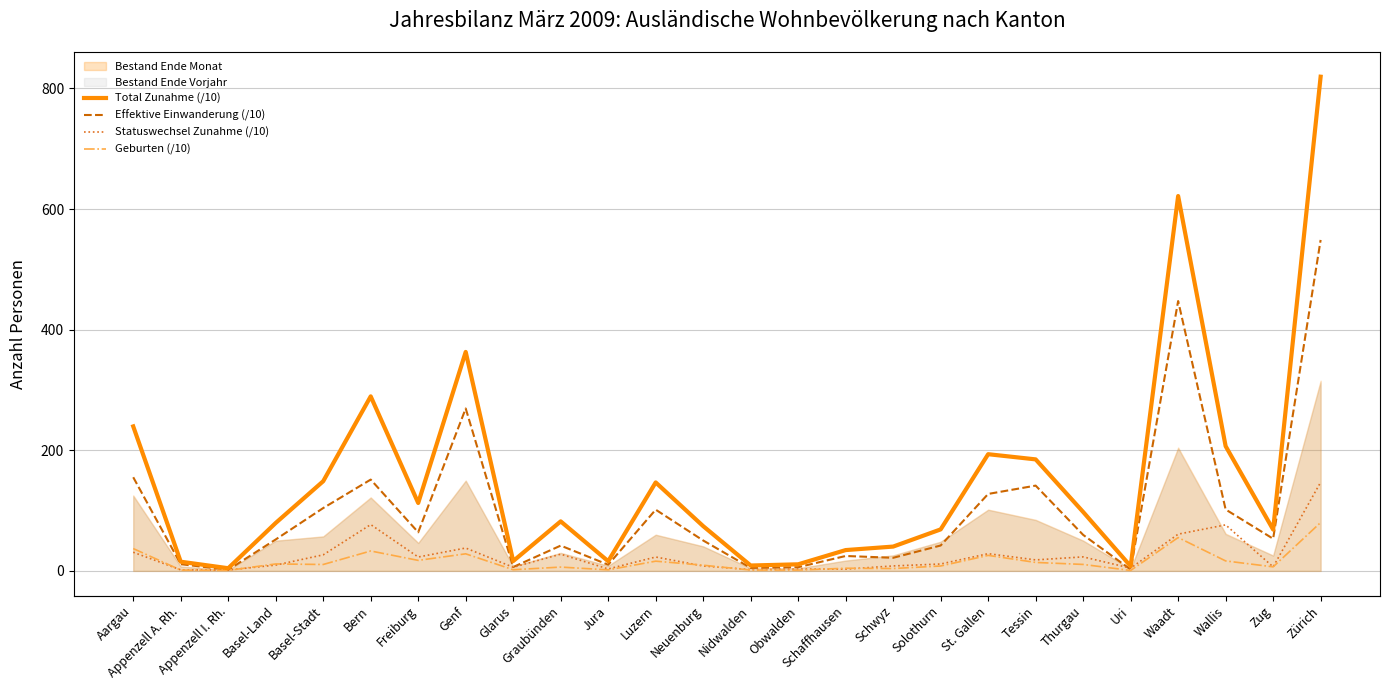

Reading left to right, list all the values displayed in this chart.

Total Zunahme (/10): Aargau=239.6	Appenzell A. Rh.=15.2	Appenzell I. Rh.=4.4	Basel-Land=79.5	Basel-Stadt=148.7	Bern=289.4	Freiburg=112.6	Genf=363.1	Glarus=16.3	Graubünden=82.1	Jura=16.0	Luzern=146.7	Neuenburg=74.2	Nidwalden=8.9	Obwalden=10.9	Schaffhausen=34.5	Schwyz=40.3	Solothurn=68.8	St. Gallen=193.5	Tessin=184.9	Thurgau=97.7	Uri=7.7	Waadt=621.6	Wallis=206.8	Zug=68.5	Zürich=819.5
Effektive Einwanderung (/10): Aargau=155.3	Appenzell A. Rh.=11.1	Appenzell I. Rh.=1.8	Basel-Land=52.1	Basel-Stadt=104.2	Bern=151.4	Freiburg=64.0	Genf=269.3	Glarus=6.4	Graubünden=41.9	Jura=10.2	Luzern=101.5	Neuenburg=50.4	Nidwalden=4.9	Obwalden=6.1	Schaffhausen=24.7	Schwyz=21.7	Solothurn=42.1	St. Gallen=127.6	Tessin=141.4	Thurgau=59.7	Uri=2.3	Waadt=447.5	Wallis=101.8	Zug=53.3	Zürich=548.8
Statuswechsel Zunahme (/10): Aargau=30.9	Appenzell A. Rh.=1.7	Appenzell I. Rh.=1.4	Basel-Land=9.6	Basel-Stadt=26.6	Bern=76.8	Freiburg=23.0	Genf=37.9	Glarus=6.0	Graubünden=27.7	Jura=3.2	Luzern=23.0	Neuenburg=8.1	Nidwalden=2.1	Obwalden=3.0	Schaffhausen=2.9	Schwyz=8.2	Solothurn=11.4	St. Gallen=28.5	Tessin=18.2	Thurgau=23.2	Uri=4.5	Waadt=60.9	Wallis=76.3	Zug=6.6	Zürich=147.0
Geburten (/10): Aargau=37.0	Appenzell A. Rh.=1.3	Appenzell I. Rh.=0.8	Basel-Land=11.5	Basel-Stadt=10.6	Bern=33.0	Freiburg=17.4	Genf=28.3	Glarus=1.9	Graubünden=6.3	Jura=1.7	Luzern=16.1	Neuenburg=9.4	Nidwalden=1.4	Obwalden=1.3	Schaffhausen=4.4	Schwyz=3.9	Solothurn=8.1	St. Gallen=25.7	Tessin=14.0	Thurgau=10.7	Uri=0.7	Waadt=55.3	Wallis=16.5	Zug=6.7	Zürich=80.2